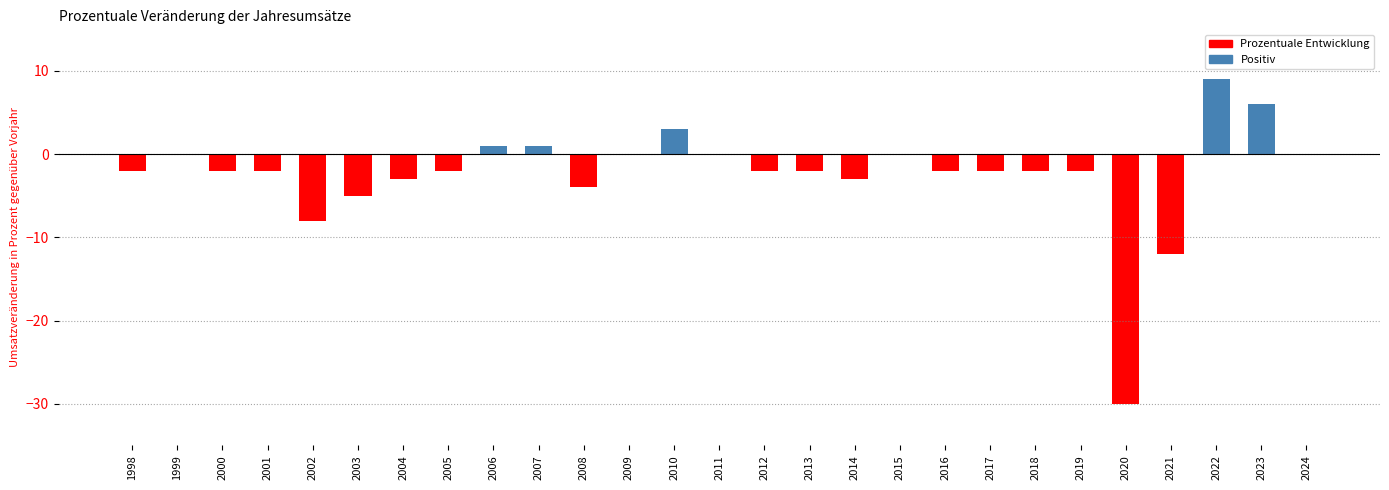

Which has a higher value, 2010 or 2015?

2010